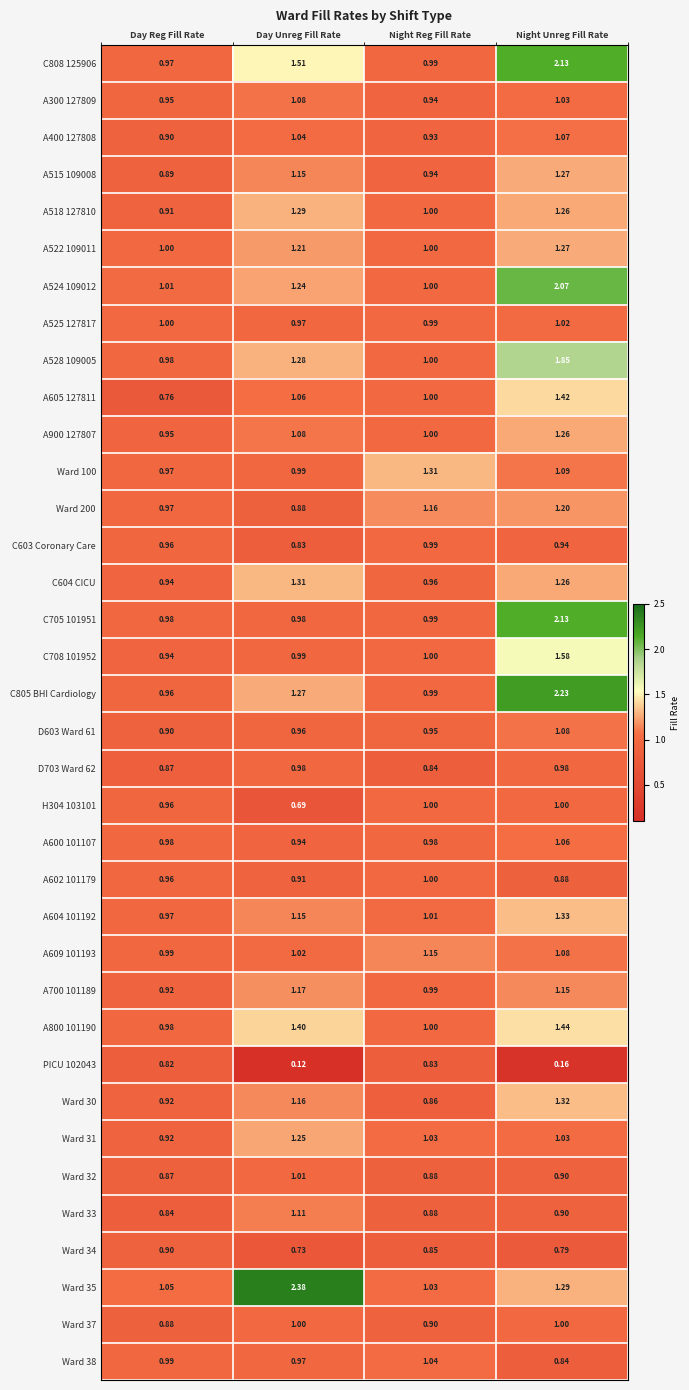

At which label is C705 101951 closest to 1?

Night Reg Fill Rate